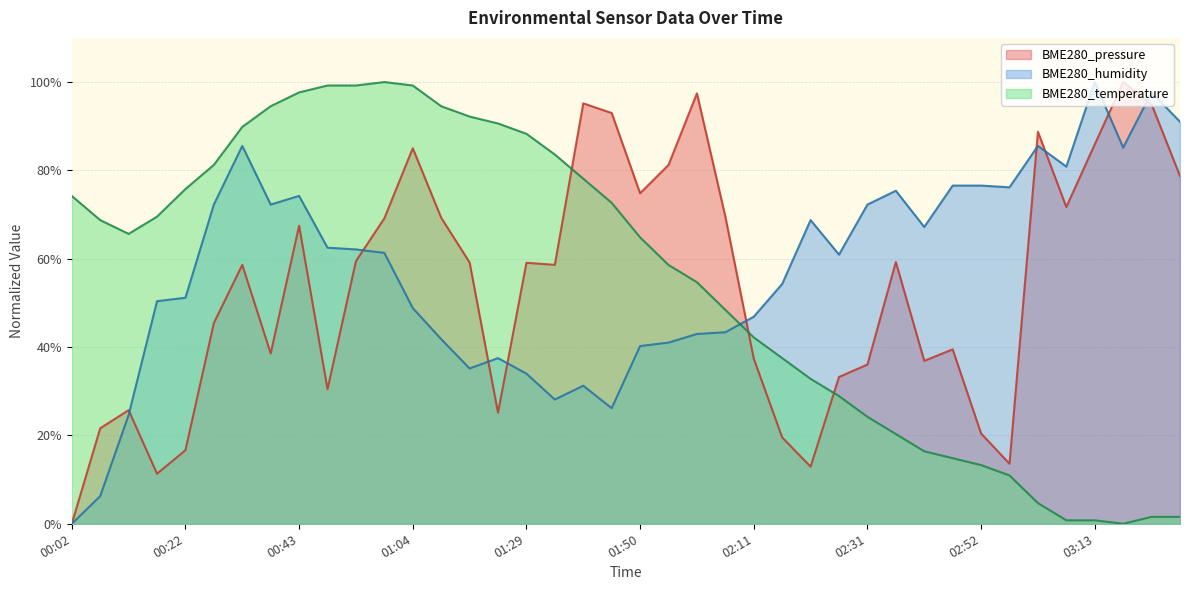

How many times do BME280_pressure and BME280_humidity cross each other?

9